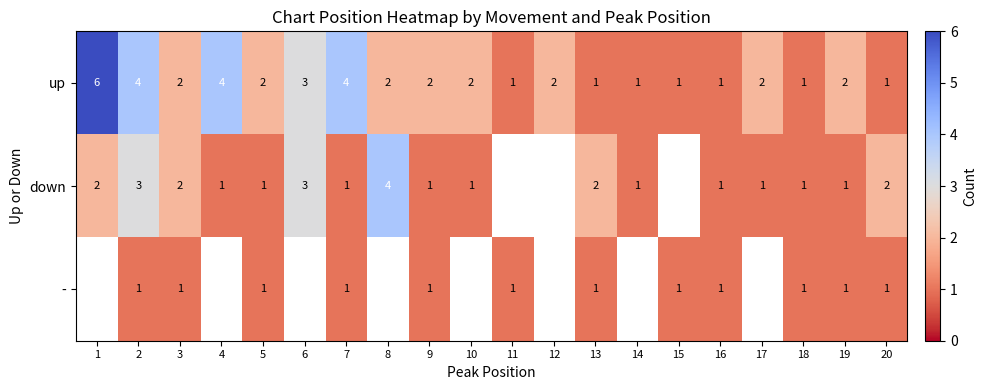

The up series shows 6 at 2. True or false?

False